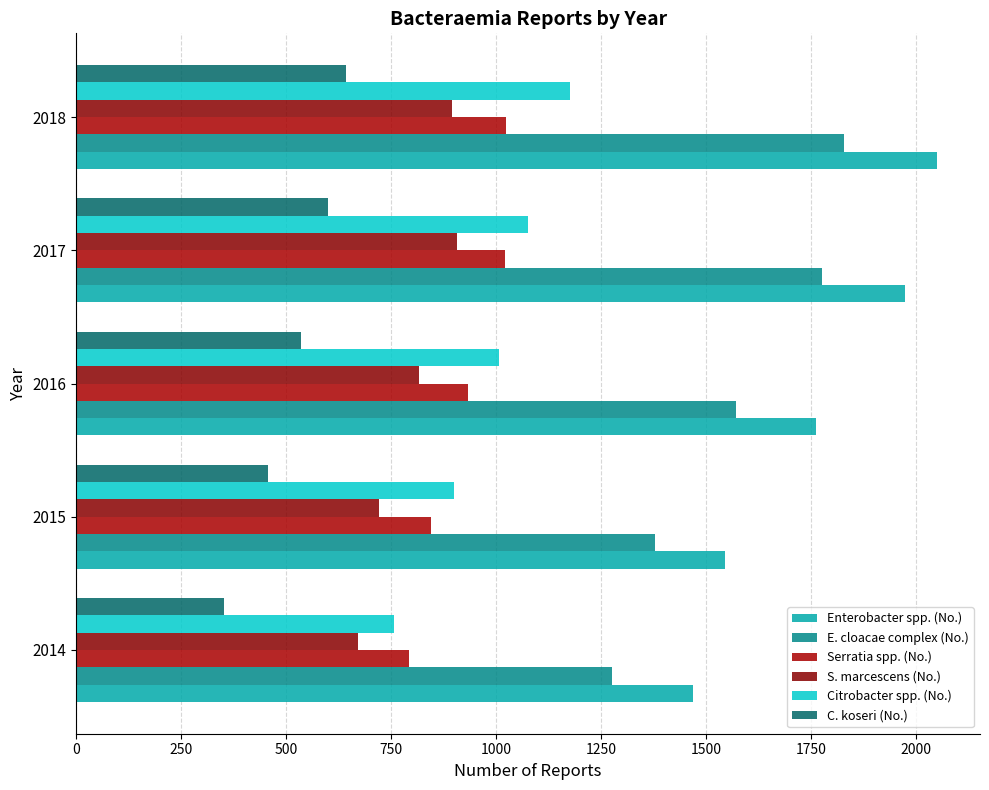

At how many categories does at least one series exceed 970?

5